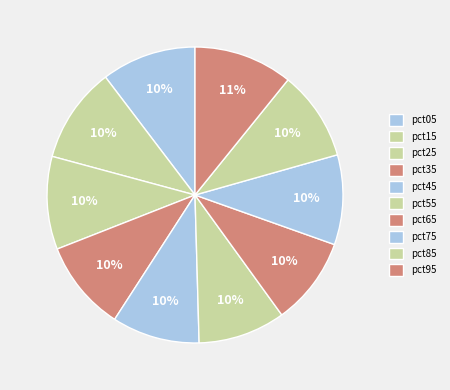

Rank the categories by value from highest to lowest.

pct95, pct15, pct05, pct25, pct35, pct75, pct85, pct65, pct45, pct55